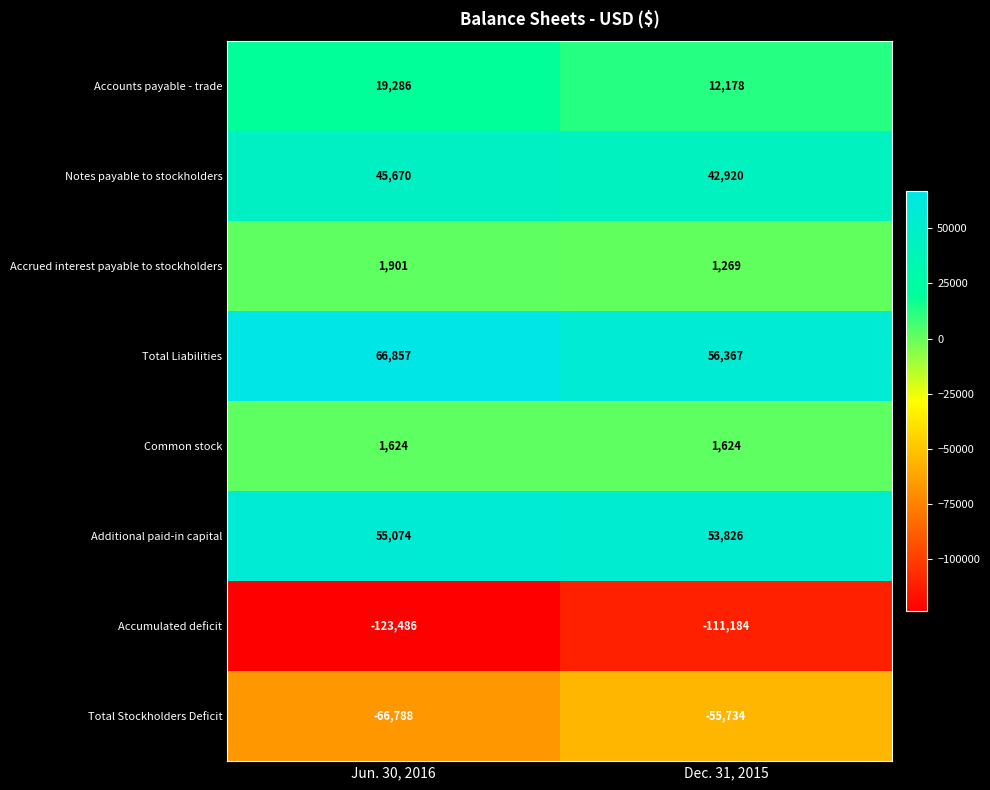

What is the difference between the highest and lowest values at Dec. 31, 2015?

167551